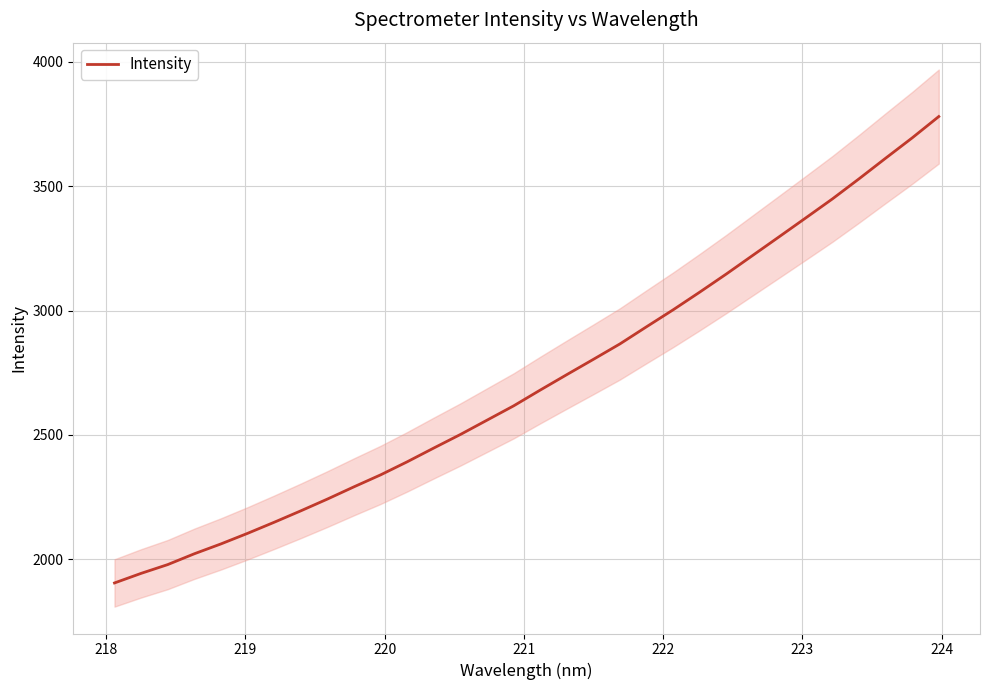

Reading right to left, extract all data points from this chart.

3780.4	3694.7	3613.0	3530.3	3449.6	3373.4	3297.7	3222.4	3147.1	3074.3	3003.2	2935.2	2866.2	2804.1	2742.6	2680.5	2617.1	2559.6	2502.1	2447.6	2392.3	2339.7	2291.7	2242.3	2195.0	2149.1	2104.5	2062.0	2022.4	1978.9	1943.6	1905.0